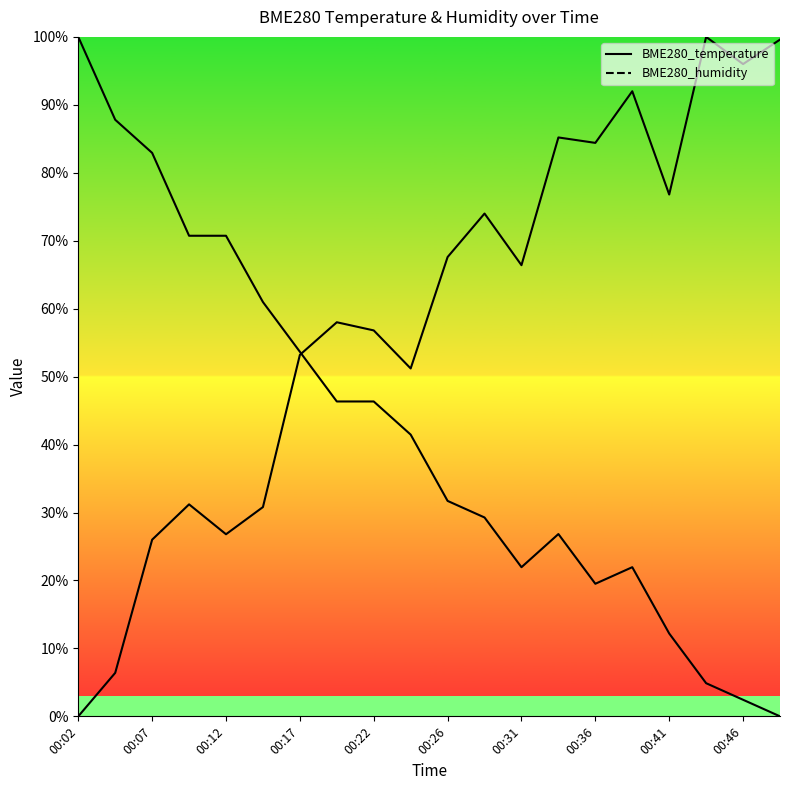

How many lines are shown in the chart?

2